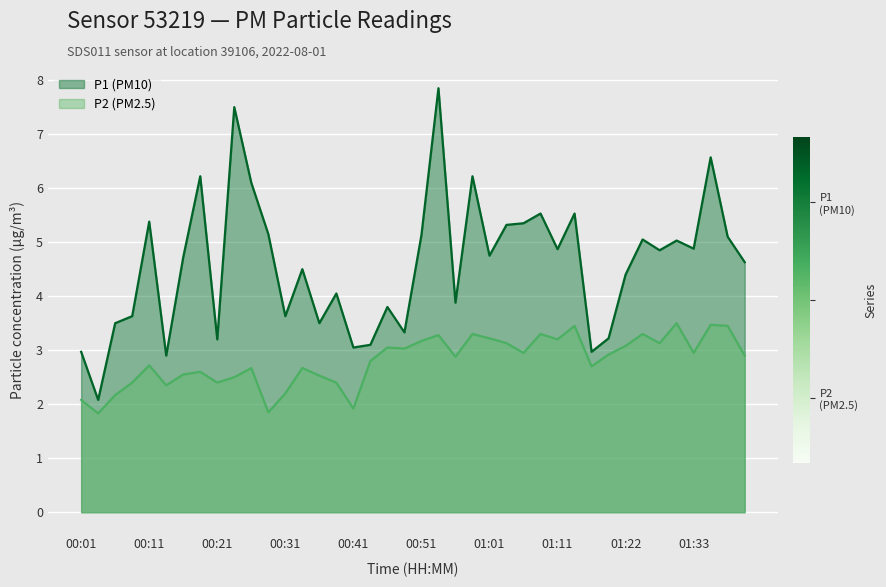

The P1 (PM10) series shows 3.2 at 00:21. True or false?

True